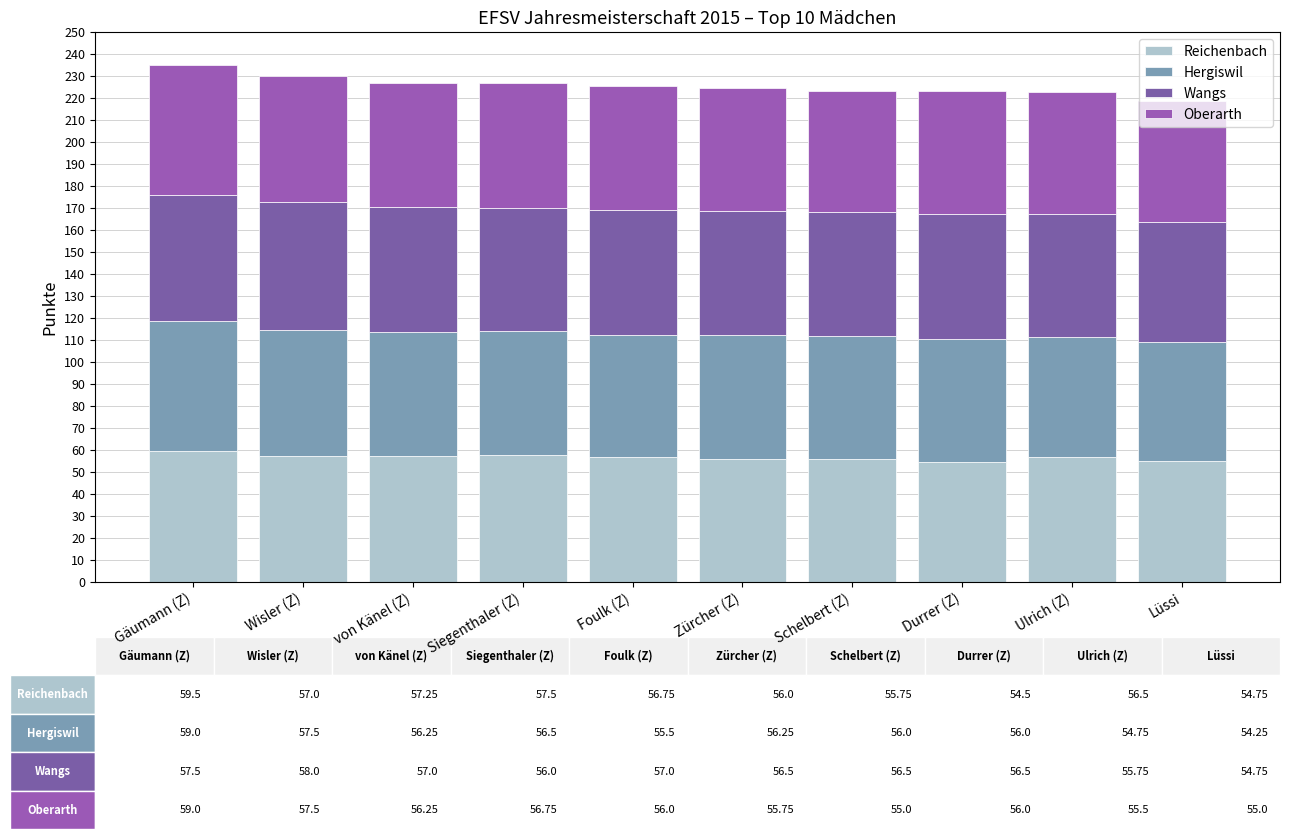

Are the bars grouped side by side (vs. stacked)?

No